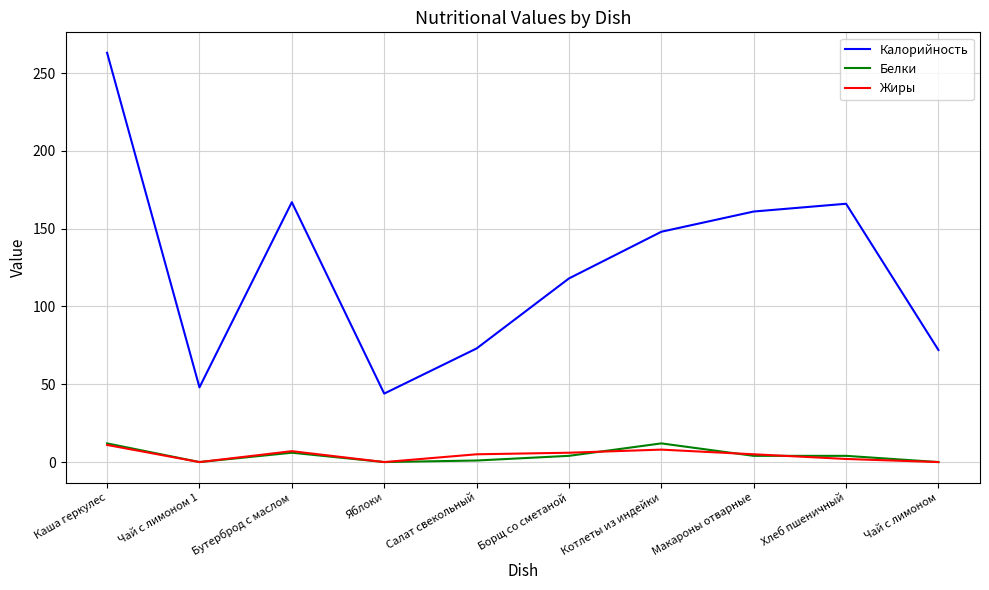

The Калорийность series shows 269 at Макароны отварные. True or false?

False